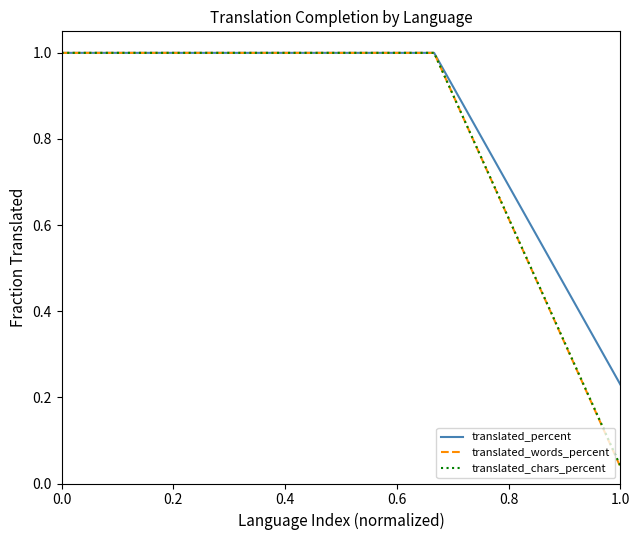

Which series has the largest total across all categories?

translated_percent